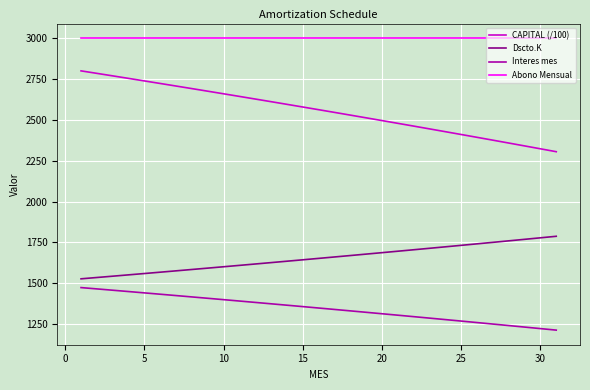

Which series has the largest total across all categories?

Abono Mensual